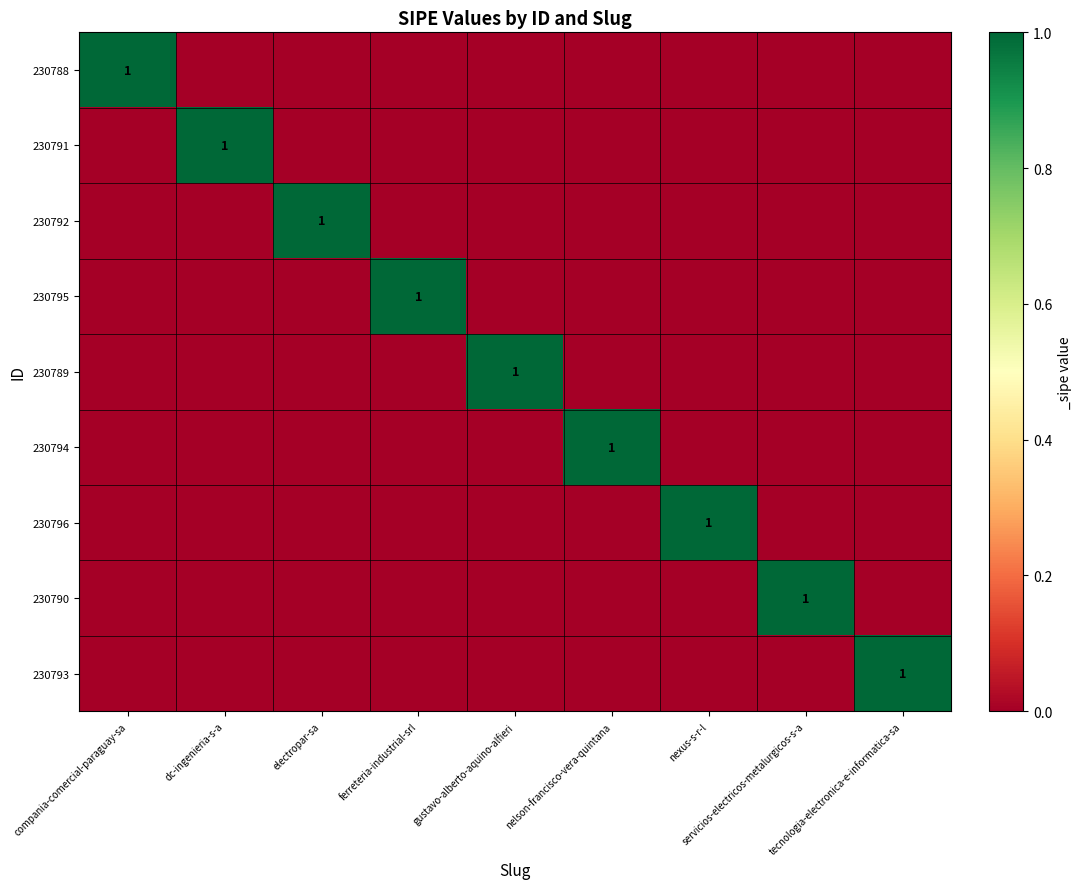

At which label does 230788 reach its peak?

compania-comercial-paraguay-sa